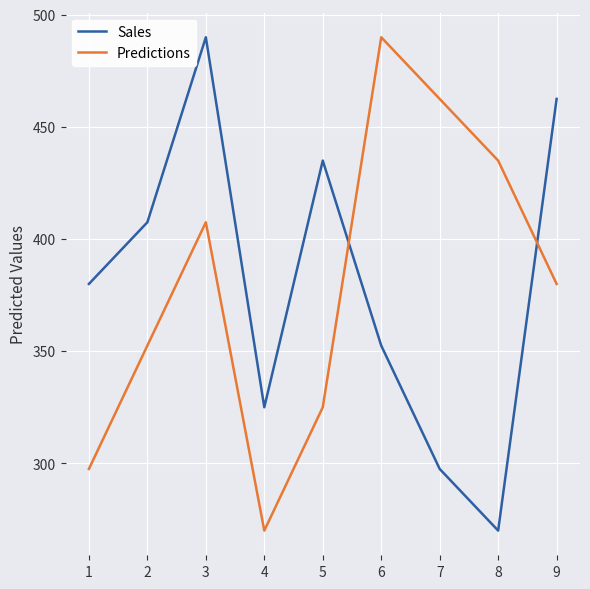

Rank the series at 6 from lowest to highest value.

Sales, Predictions